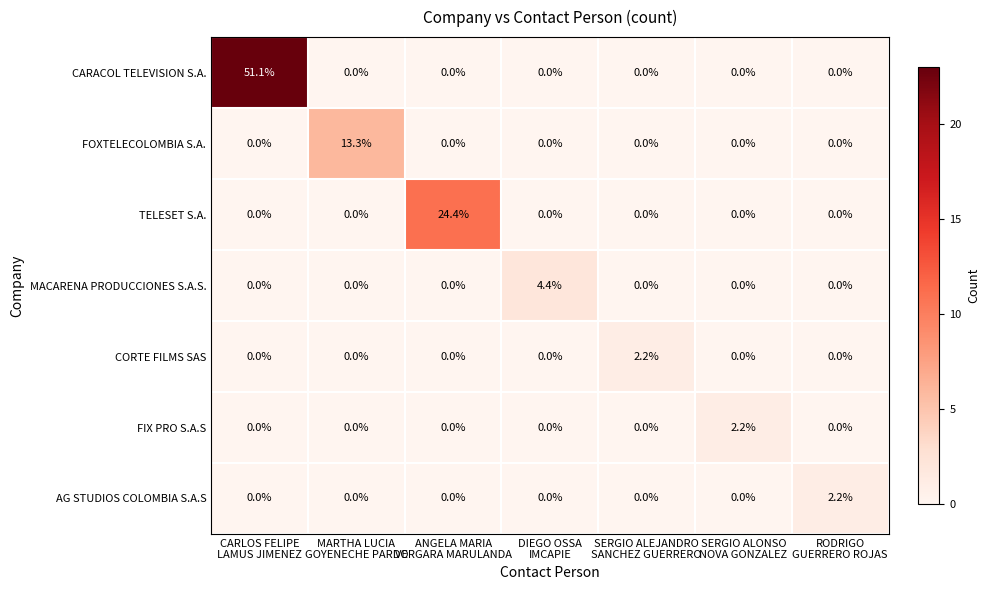

Which series has the largest range (max minus min)?

CARACOL TELEVISION S.A.